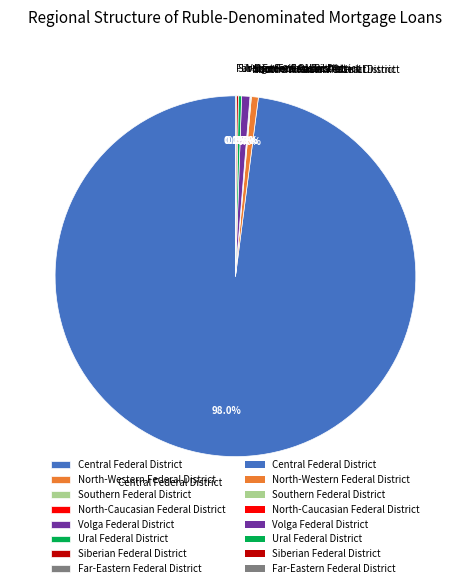

Approximately how many times larger is the value at Central Federal District compared to Volga Federal District?

131.8